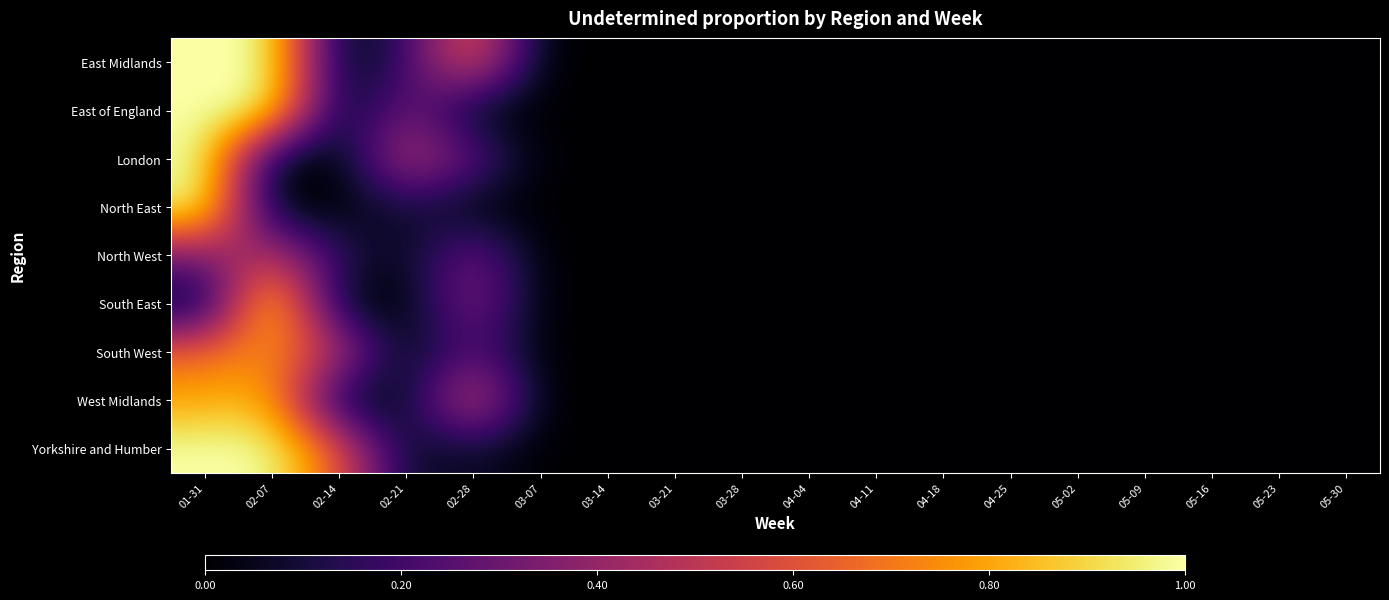

Reading left to right, extract all data points from this chart.

East Midlands: 01-31=1.0	02-07=1.0	02-14=0.0	02-21=0.2	02-28=0.7	03-07=0.0	03-14=0.0	03-21=0.0	03-28=0.0	04-04=0.0	04-11=0.0	04-18=0.0	04-25=0.0	05-02=0.0	05-09=0.0	05-16=0.0	05-23=0.0	05-30=0.0
East of England: 01-31=1.0	02-07=1.0	02-14=0.0	02-21=0.3	02-28=0.0	03-07=0.0	03-14=0.0	03-21=0.0	03-28=0.0	04-04=0.0	04-11=0.0	04-18=0.0	04-25=0.0	05-02=0.0	05-09=0.0	05-16=0.0	05-23=0.0	05-30=0.0
London: 01-31=1.0	02-07=0.0	02-14=0.0	02-21=0.5	02-28=0.3	03-07=0.0	03-14=0.0	03-21=0.0	03-28=0.0	04-04=0.0	04-11=0.0	04-18=0.0	04-25=0.0	05-02=0.0	05-09=0.0	05-16=0.0	05-23=0.0	05-30=0.0
North East: 01-31=1.0	02-07=0.0	02-14=0.0	02-21=0.1	02-28=0.0	03-07=0.0	03-14=0.0	03-21=0.0	03-28=0.0	04-04=0.0	04-11=0.0	04-18=0.0	04-25=0.0	05-02=0.0	05-09=0.0	05-16=0.0	05-23=0.0	05-30=0.0
North West: 01-31=0.3	02-07=0.5	02-14=0.2	02-21=0.0	02-28=0.3	03-07=0.0	03-14=0.0	03-21=0.0	03-28=0.0	04-04=0.0	04-11=0.0	04-18=0.0	04-25=0.0	05-02=0.0	05-09=0.0	05-16=0.0	05-23=0.0	05-30=0.0
South East: 01-31=0.0	02-07=1.0	02-14=0.0	02-21=0.0	02-28=0.4	03-07=0.0	03-14=0.0	03-21=0.0	03-28=0.0	04-04=0.0	04-11=0.0	04-18=0.0	04-25=0.0	05-02=0.0	05-09=0.0	05-16=0.0	05-23=0.0	05-30=0.0
South West: 01-31=0.7	02-07=0.8	02-14=0.5	02-21=0.0	02-28=0.2	03-07=0.0	03-14=0.0	03-21=0.0	03-28=0.0	04-04=0.0	04-11=0.0	04-18=0.0	04-25=0.0	05-02=0.0	05-09=0.0	05-16=0.0	05-23=0.0	05-30=0.0
West Midlands: 01-31=0.8	02-07=0.8	02-14=0.0	02-21=0.0	02-28=0.6	03-07=0.0	03-14=0.0	03-21=0.0	03-28=0.0	04-04=0.0	04-11=0.0	04-18=0.0	04-25=0.0	05-02=0.0	05-09=0.0	05-16=0.0	05-23=0.0	05-30=0.0
Yorkshire and Humber: 01-31=1.0	02-07=1.0	02-14=0.6	02-21=0.0	02-28=0.1	03-07=0.0	03-14=0.0	03-21=0.0	03-28=0.0	04-04=0.0	04-11=0.0	04-18=0.0	04-25=0.0	05-02=0.0	05-09=0.0	05-16=0.0	05-23=0.0	05-30=0.0